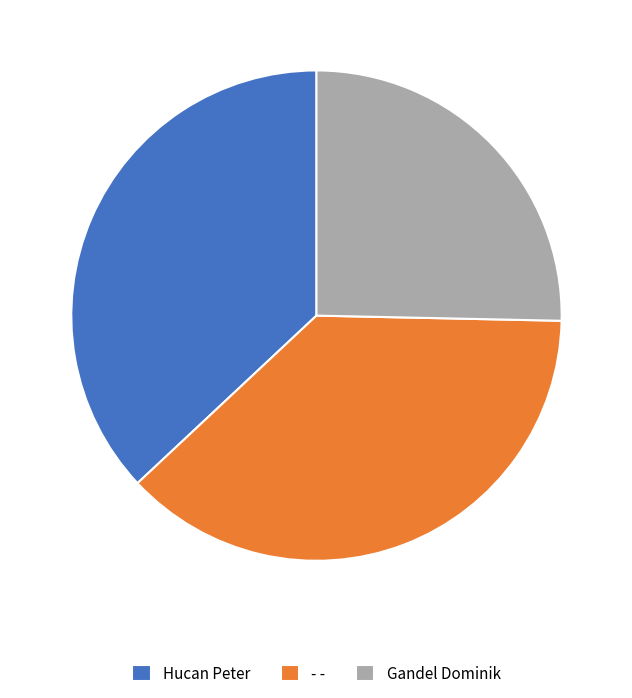

Which slice is the smallest?

Gandel Dominik